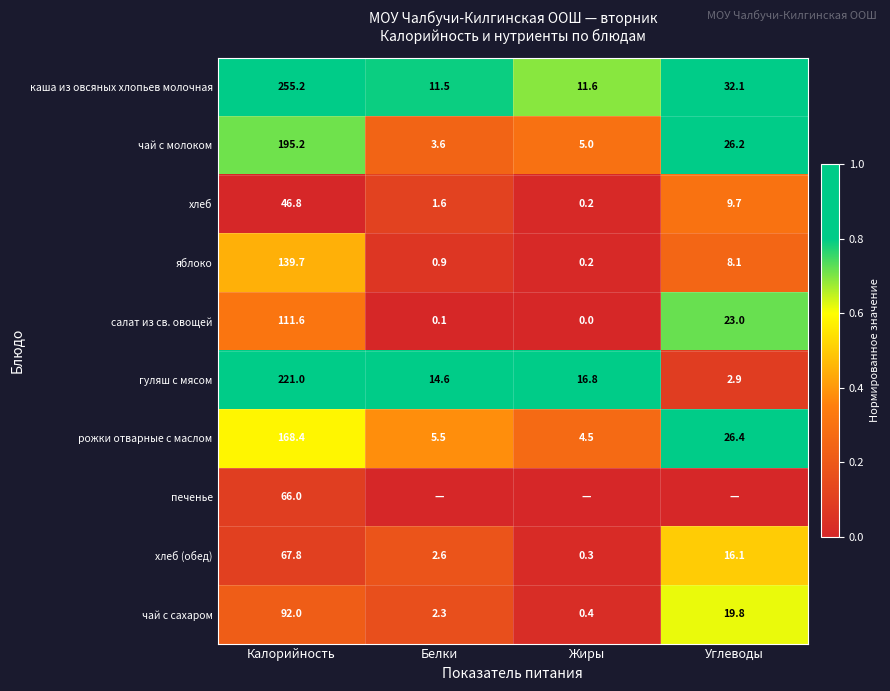

The яблоко series shows 0.9 at Белки. True or false?

True